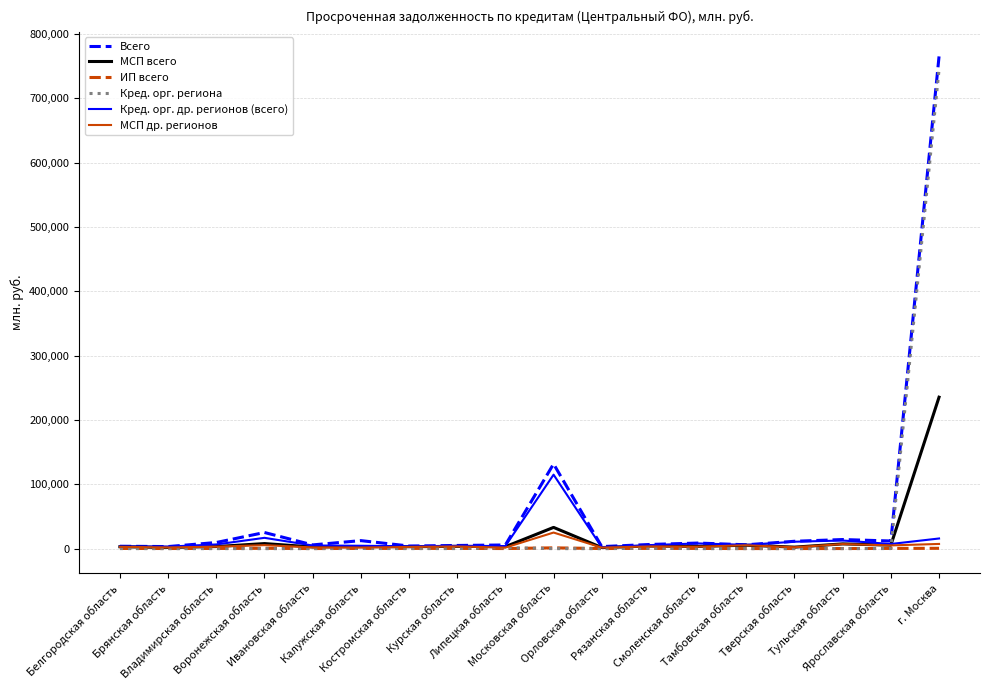

Which series has the widest spread of values?

Всего